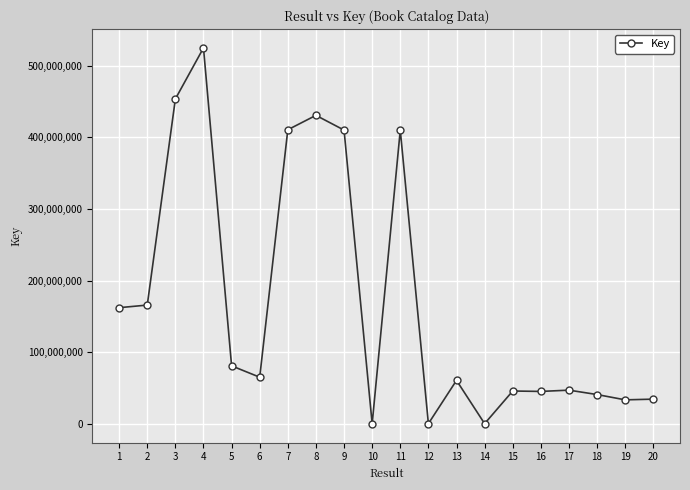

Where is the first local maximum?

4